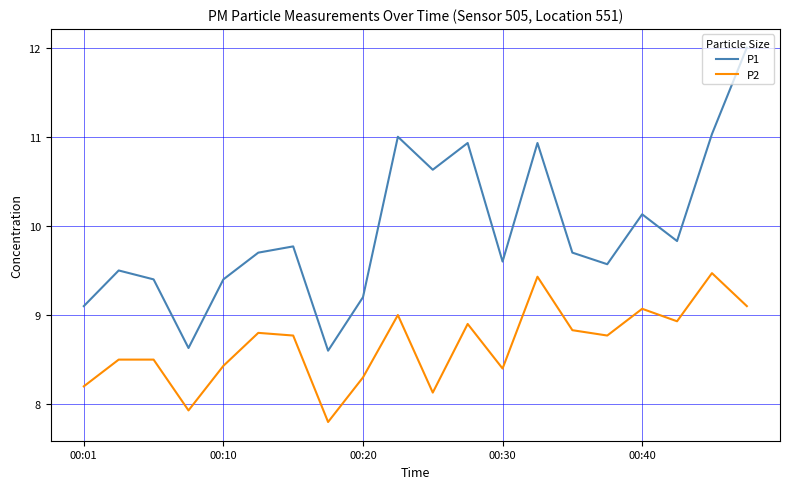

What is the highest value of the P2 series?

9.5